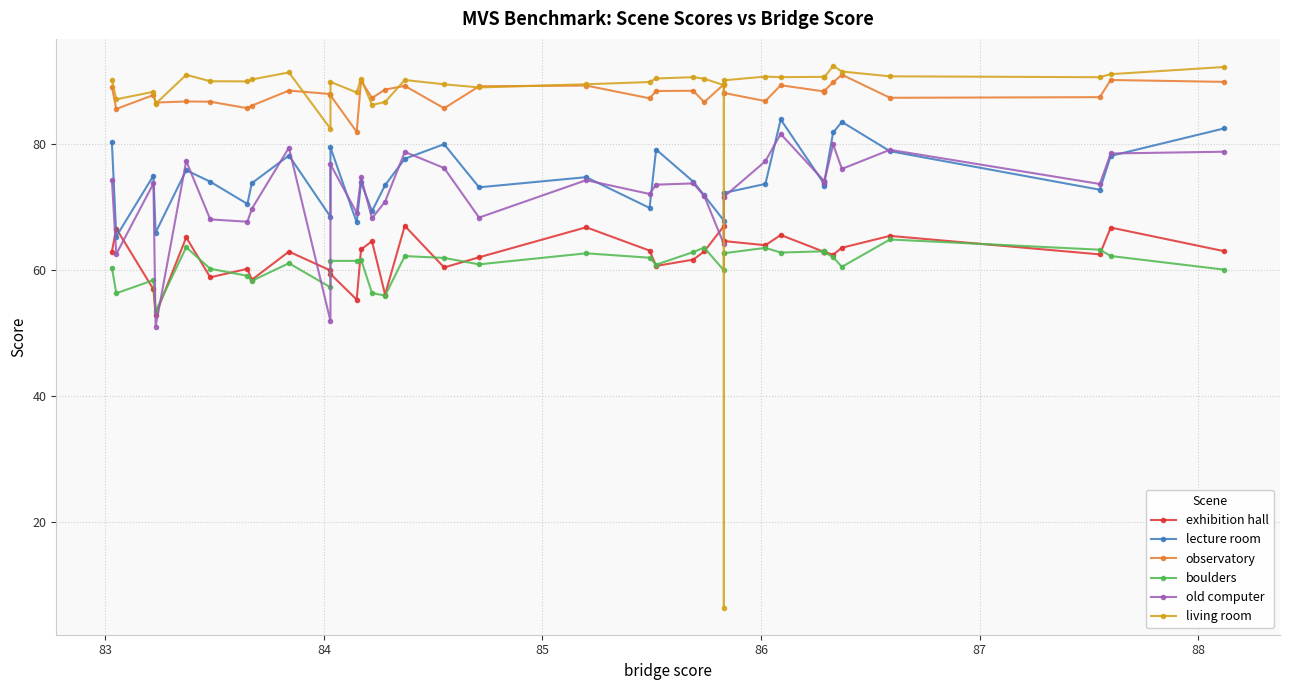

What is the minimum value for observatory?

81.8